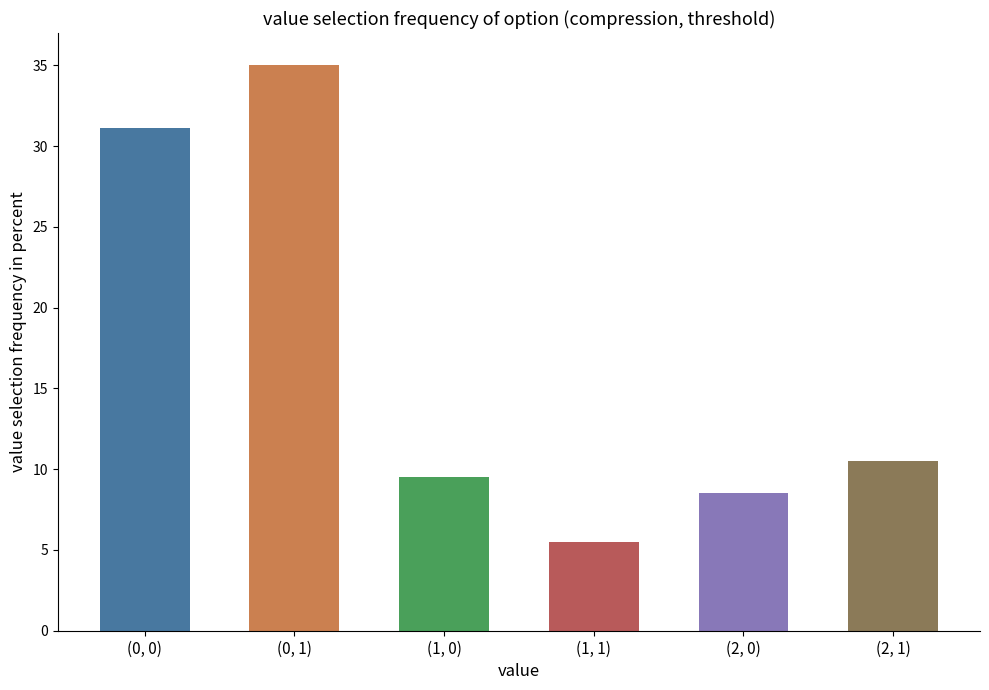

What is the smallest value displayed?

5.5